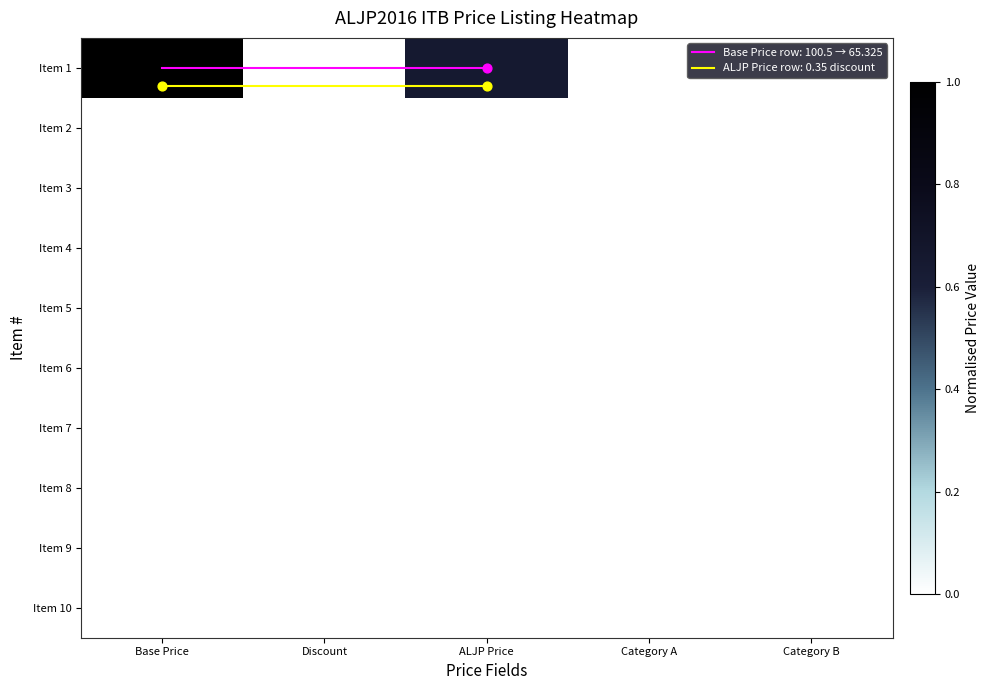

Count the number of categories in the chart.

5